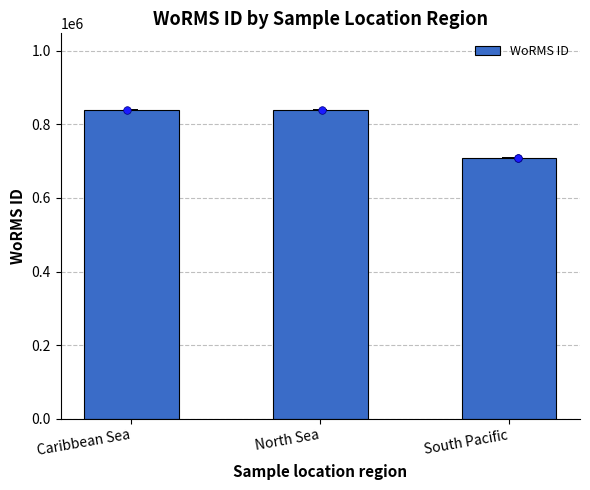

Which has a higher value, South Pacific or North Sea?

North Sea